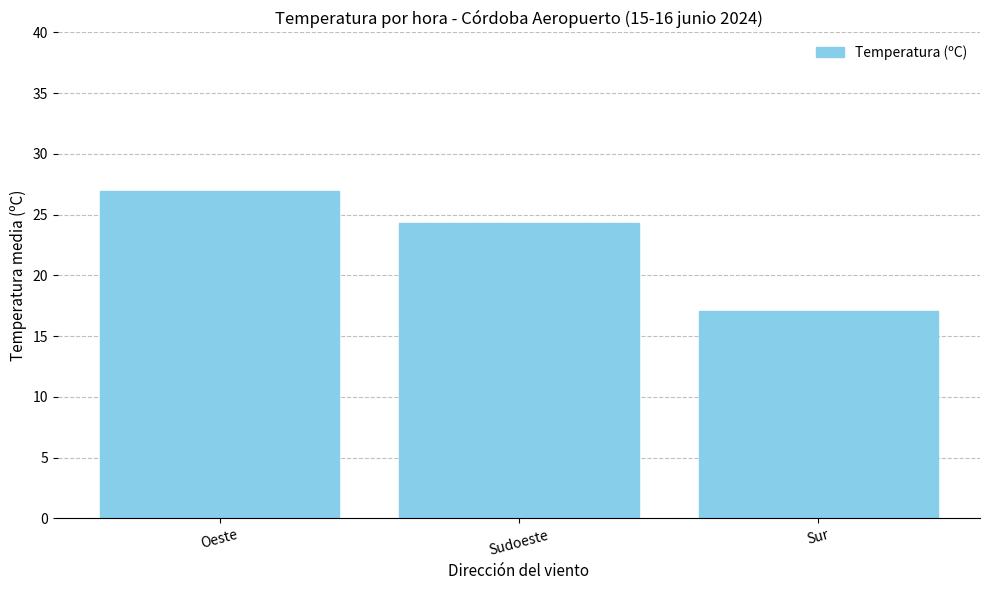

What is the ratio of the value at Sur to the value at Oeste?

0.6